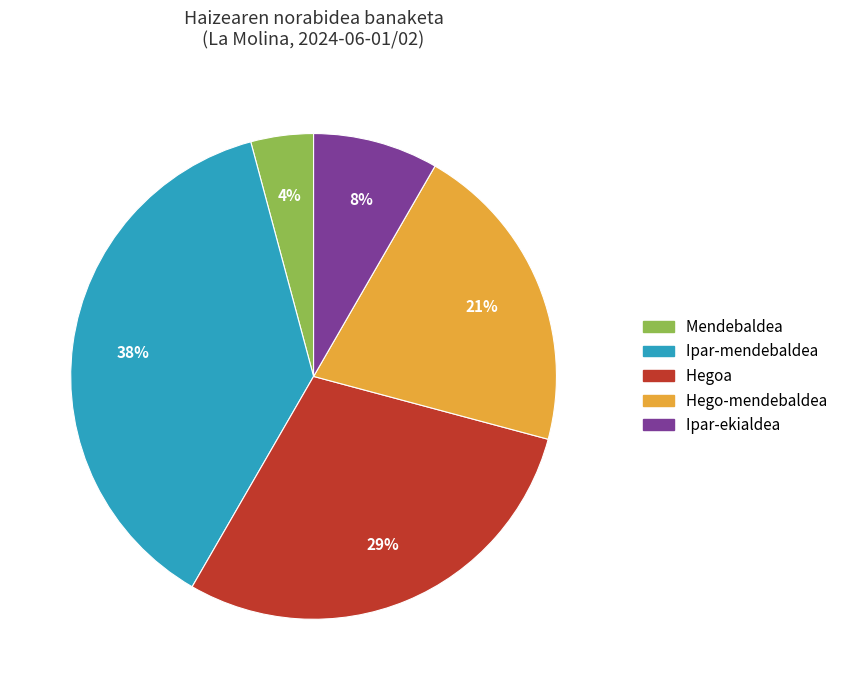

Count the number of slices in the pie.

5